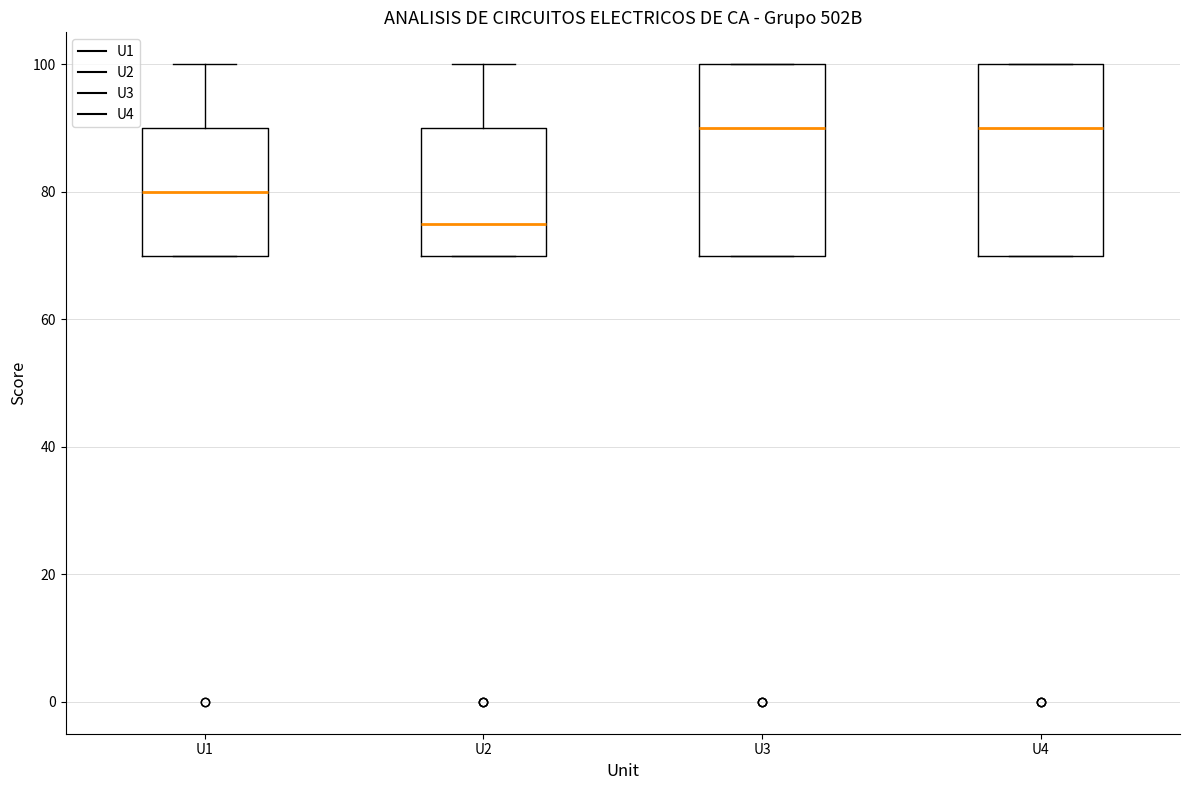

Reading left to right, transcribe this box plot: for each box, give where its median line is, the range the box spans, and where its two whiskers end, as read against the y-axis. The values are not printed on the chart, so give them approximately, as read against the axis.

U1: median 80, box 70 to 90, whiskers 70 to 100
U2: median 76, box 70 to 90, whiskers 70 to 100
U3: median 90, box 70 to 100, whiskers 70 to 100
U4: median 90, box 70 to 100, whiskers 70 to 100